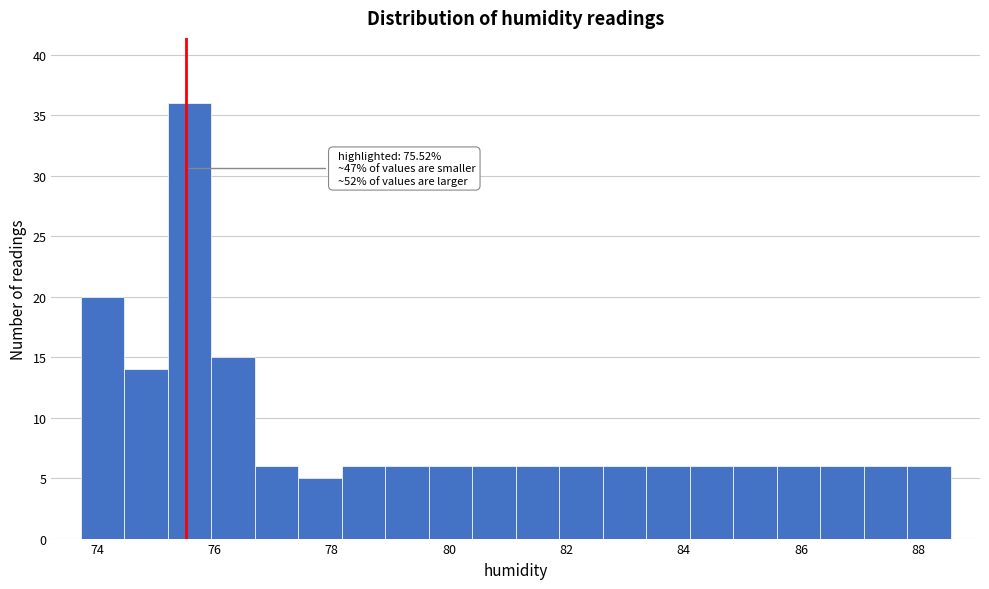

Around what value on the x-axis is the tallest bar? Give the approximate position of its centre, as read against the axis.

75.6